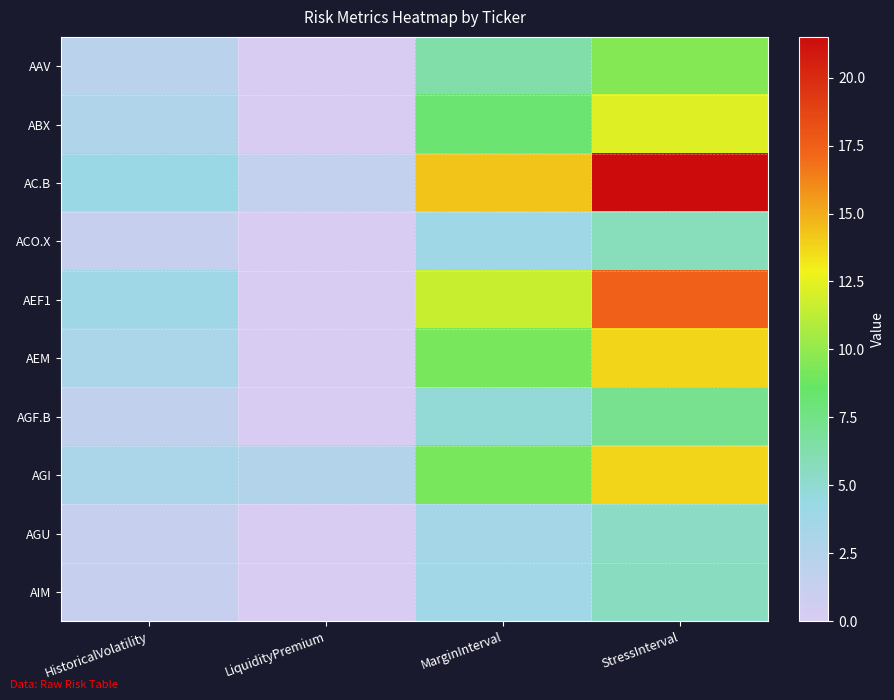

Rank the series by their maximum value, from lowest to highest.

AGU, AIM, ACO.X, AGF.B, AAV, ABX, AGI, AEM, AEF1, AC.B